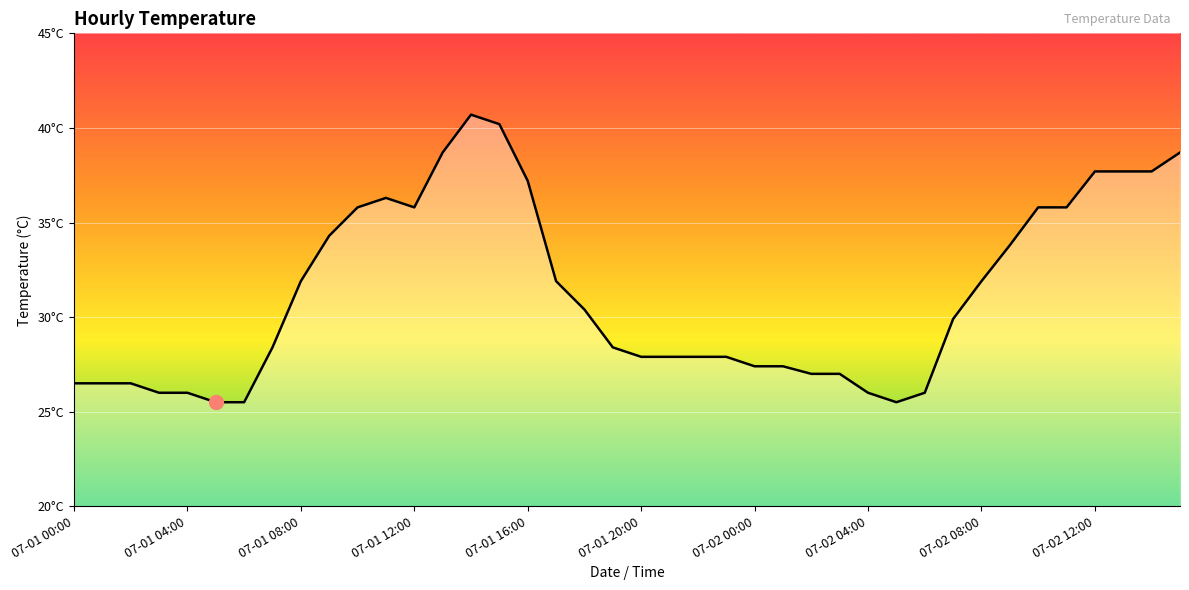

List the labels in order of value, largest first.

14, 15, 13, 39, 36, 37, 38, 16, 11, 10, 12, 34, 35, 07-02 12:00, 33, 07-02 08:00, 17, 32, 18, 31, 07-02 04:00, 19, 20, 21, 22, 23, 24, 25, 26, 27, 07-01 00:00, 07-01 04:00, 07-01 08:00, 07-01 12:00, 07-01 16:00, 28, 30, 07-01 20:00, 07-02 00:00, 29